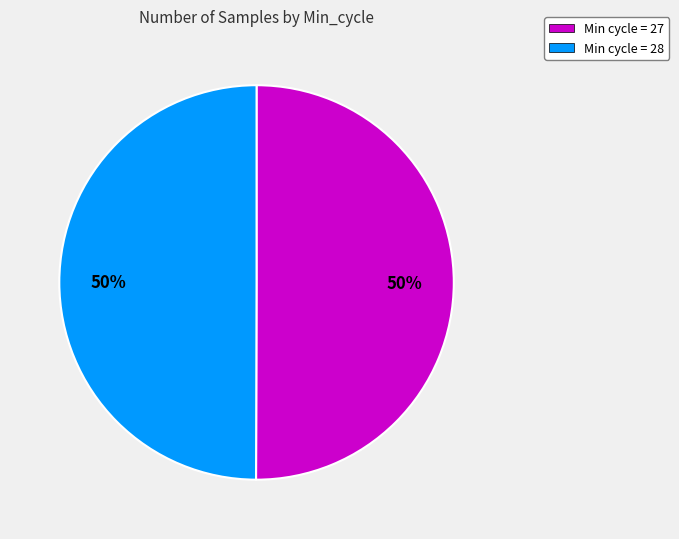

Combined, do Min cycle = 27 and Min cycle = 28 account for over 50%?

Yes